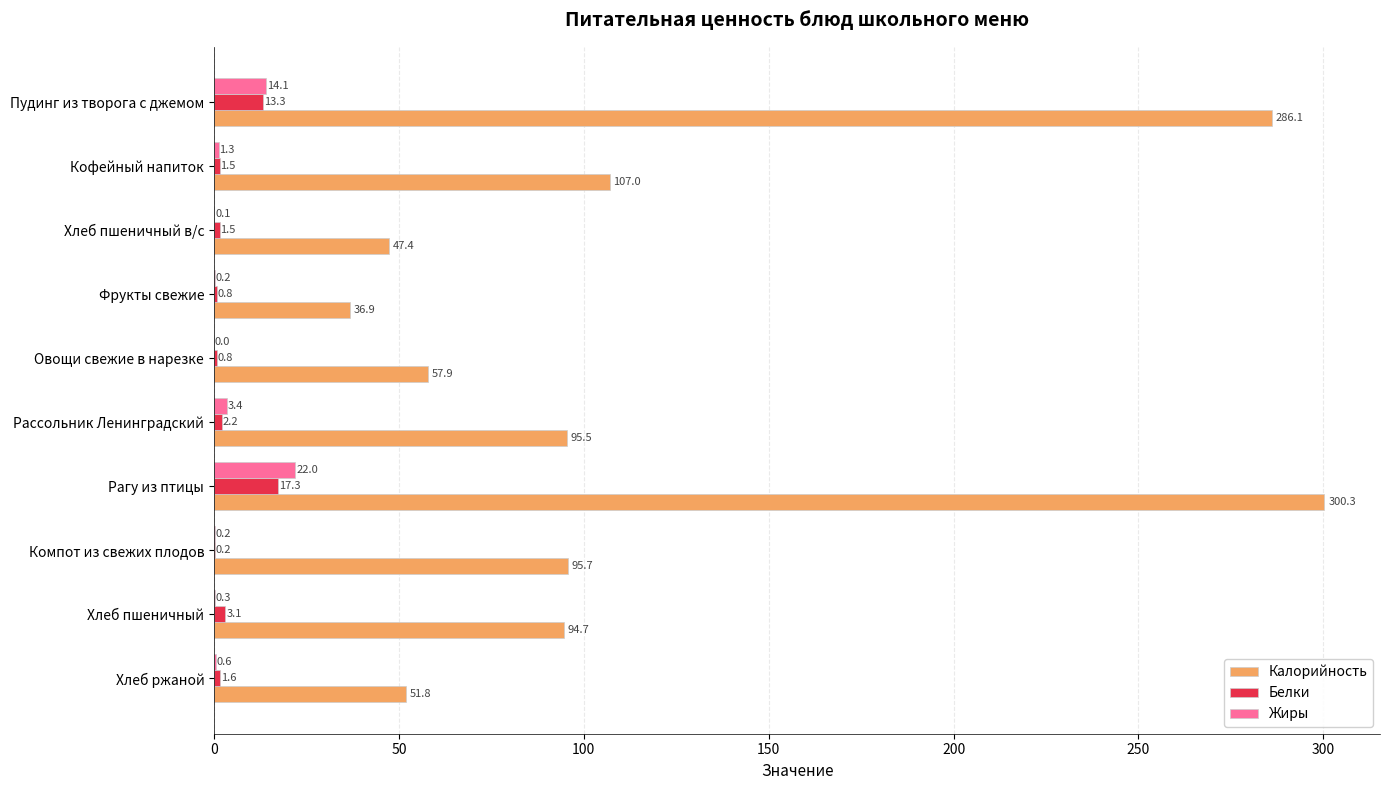

What are all the series names shown in the legend?

Калорийность, Белки, Жиры